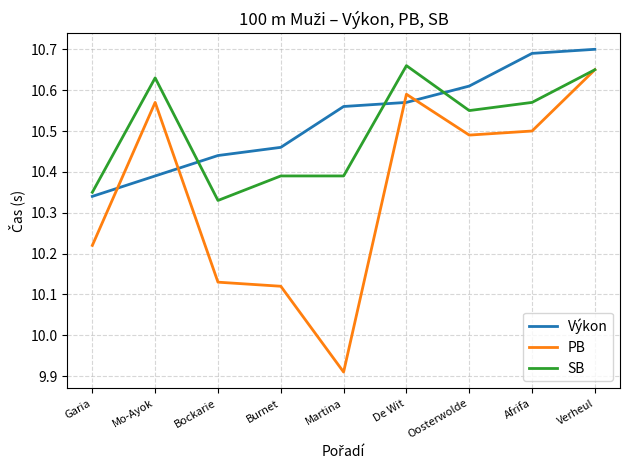

Rank the series by their average value, from lowest to highest.

PB, SB, Výkon